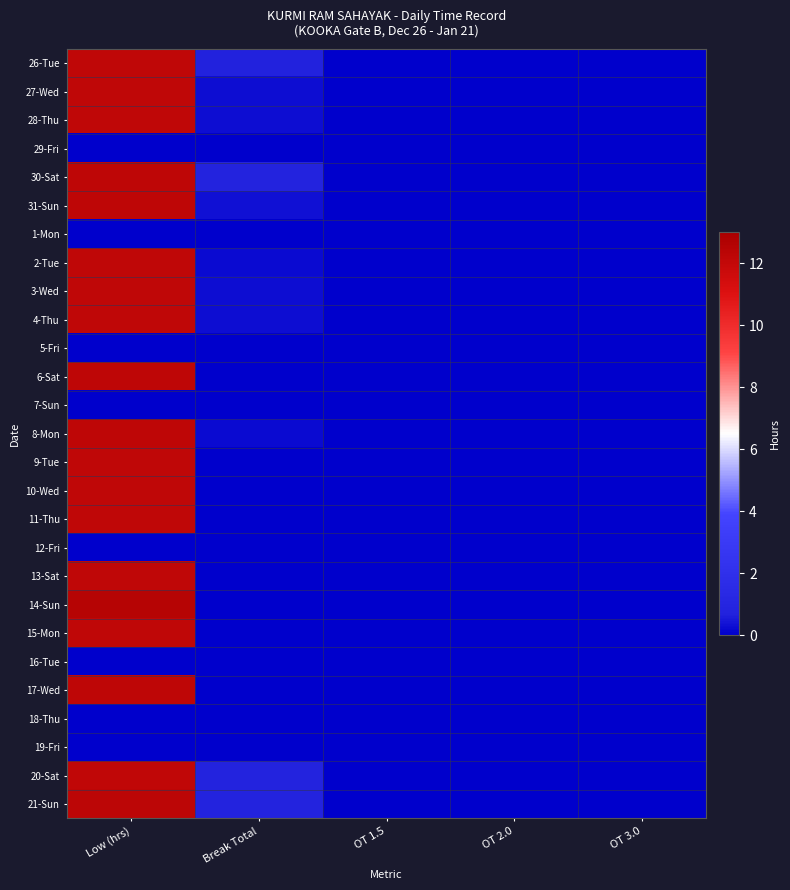

Reading left to right, transcribe all the data shown in this chart.

26-Tue: Low (hrs)=12.2	Break Total=0.8	OT 1.5=0.0	OT 2.0=0.0	OT 3.0=0.0
27-Wed: Low (hrs)=12.2	Break Total=0.3	OT 1.5=0.0	OT 2.0=0.0	OT 3.0=0.0
28-Thu: Low (hrs)=12.2	Break Total=0.3	OT 1.5=0.0	OT 2.0=0.0	OT 3.0=0.0
29-Fri: Low (hrs)=0.0	Break Total=0.0	OT 1.5=0.0	OT 2.0=0.0	OT 3.0=0.0
30-Sat: Low (hrs)=12.2	Break Total=0.8	OT 1.5=0.0	OT 2.0=0.0	OT 3.0=0.0
31-Sun: Low (hrs)=12.2	Break Total=0.3	OT 1.5=0.0	OT 2.0=0.0	OT 3.0=0.0
1-Mon: Low (hrs)=0.0	Break Total=0.0	OT 1.5=0.0	OT 2.0=0.0	OT 3.0=0.0
2-Tue: Low (hrs)=12.2	Break Total=0.2	OT 1.5=0.0	OT 2.0=0.0	OT 3.0=0.0
3-Wed: Low (hrs)=12.2	Break Total=0.3	OT 1.5=0.0	OT 2.0=0.0	OT 3.0=0.0
4-Thu: Low (hrs)=12.2	Break Total=0.3	OT 1.5=0.0	OT 2.0=0.0	OT 3.0=0.0
5-Fri: Low (hrs)=0.0	Break Total=0.0	OT 1.5=0.0	OT 2.0=0.0	OT 3.0=0.0
6-Sat: Low (hrs)=12.2	Break Total=0.0	OT 1.5=0.0	OT 2.0=0.0	OT 3.0=0.0
7-Sun: Low (hrs)=0.0	Break Total=0.0	OT 1.5=0.0	OT 2.0=0.0	OT 3.0=0.0
8-Mon: Low (hrs)=12.2	Break Total=0.2	OT 1.5=0.0	OT 2.0=0.0	OT 3.0=0.0
9-Tue: Low (hrs)=12.2	Break Total=0.0	OT 1.5=0.0	OT 2.0=0.0	OT 3.0=0.0
10-Wed: Low (hrs)=12.2	Break Total=0.0	OT 1.5=0.0	OT 2.0=0.0	OT 3.0=0.0
11-Thu: Low (hrs)=12.2	Break Total=0.0	OT 1.5=0.0	OT 2.0=0.0	OT 3.0=0.0
12-Fri: Low (hrs)=0.0	Break Total=0.0	OT 1.5=0.0	OT 2.0=0.0	OT 3.0=0.0
13-Sat: Low (hrs)=12.1	Break Total=0.0	OT 1.5=0.0	OT 2.0=0.0	OT 3.0=0.0
14-Sun: Low (hrs)=12.5	Break Total=0.0	OT 1.5=0.0	OT 2.0=0.0	OT 3.0=0.0
15-Mon: Low (hrs)=12.2	Break Total=0.0	OT 1.5=0.0	OT 2.0=0.0	OT 3.0=0.0
16-Tue: Low (hrs)=0.0	Break Total=0.0	OT 1.5=0.0	OT 2.0=0.0	OT 3.0=0.0
17-Wed: Low (hrs)=12.2	Break Total=0.0	OT 1.5=0.0	OT 2.0=0.0	OT 3.0=0.0
18-Thu: Low (hrs)=0.0	Break Total=0.0	OT 1.5=0.0	OT 2.0=0.0	OT 3.0=0.0
19-Fri: Low (hrs)=0.0	Break Total=0.0	OT 1.5=0.0	OT 2.0=0.0	OT 3.0=0.0
20-Sat: Low (hrs)=12.1	Break Total=0.8	OT 1.5=0.0	OT 2.0=0.0	OT 3.0=0.0
21-Sun: Low (hrs)=12.2	Break Total=0.8	OT 1.5=0.0	OT 2.0=0.0	OT 3.0=0.0